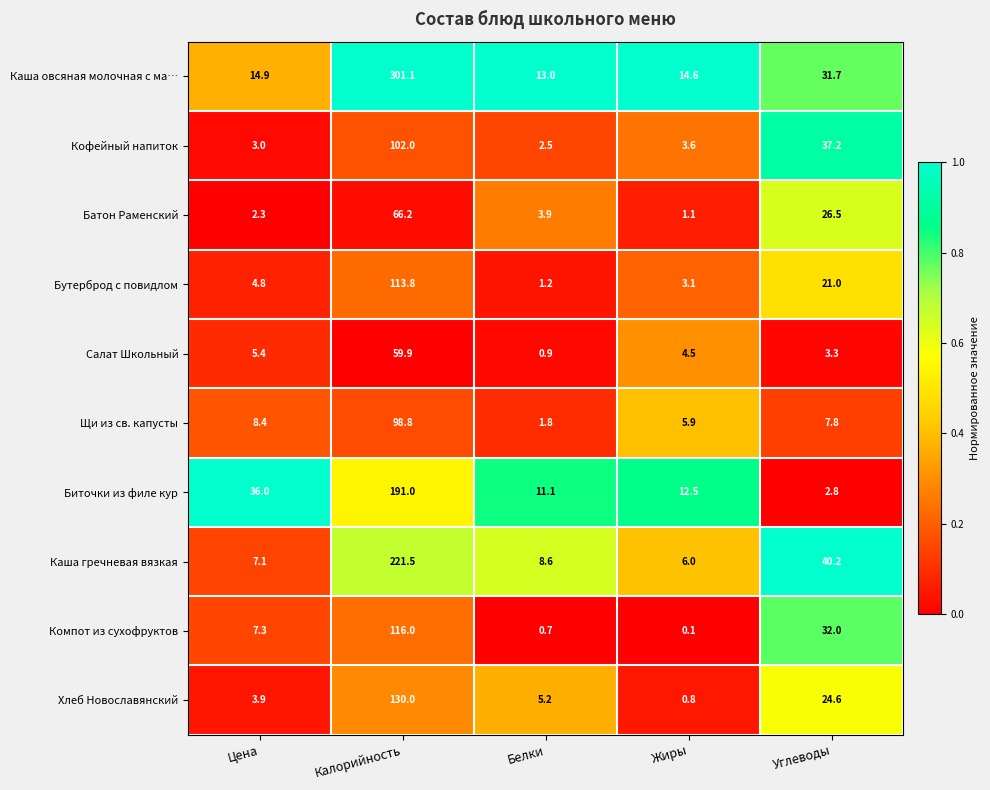

What is the approximate value of Биточки из филе кур at Жиры?

12.5